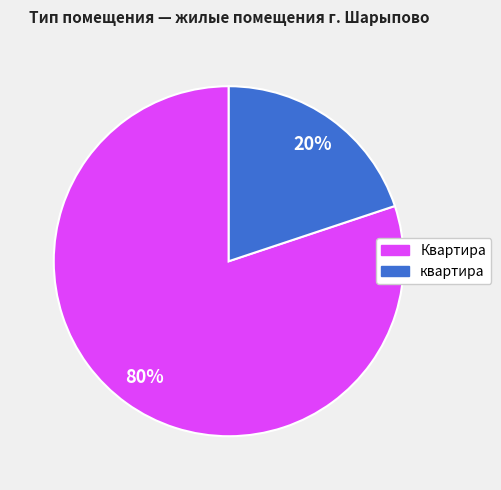

Approximately how many times larger is the value at Квартира compared to квартира?

4.0